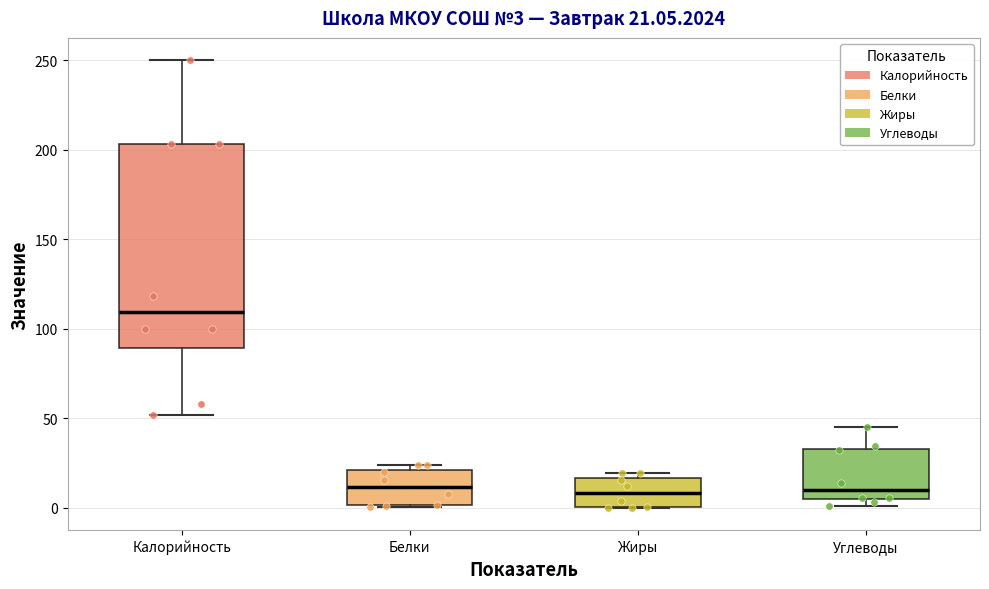

Which box is the tallest, from its lower edge to its upper edge?

Калорийность